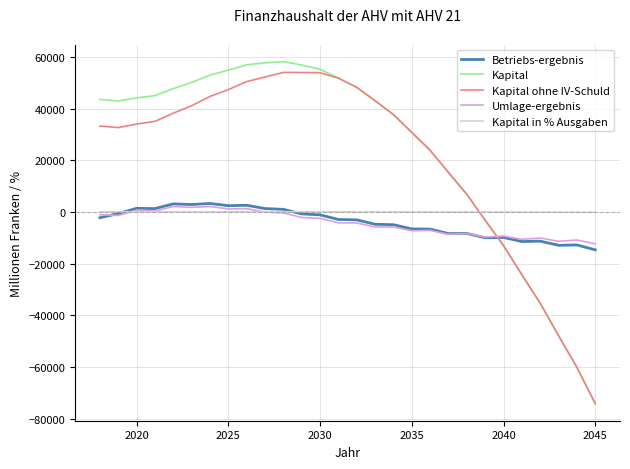

Which series has the widest spread of values?

Kapital